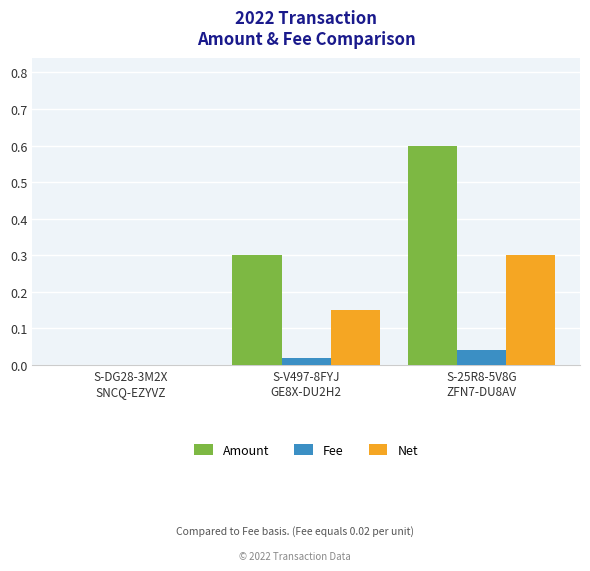

Which series has the largest total across all categories?

Amount